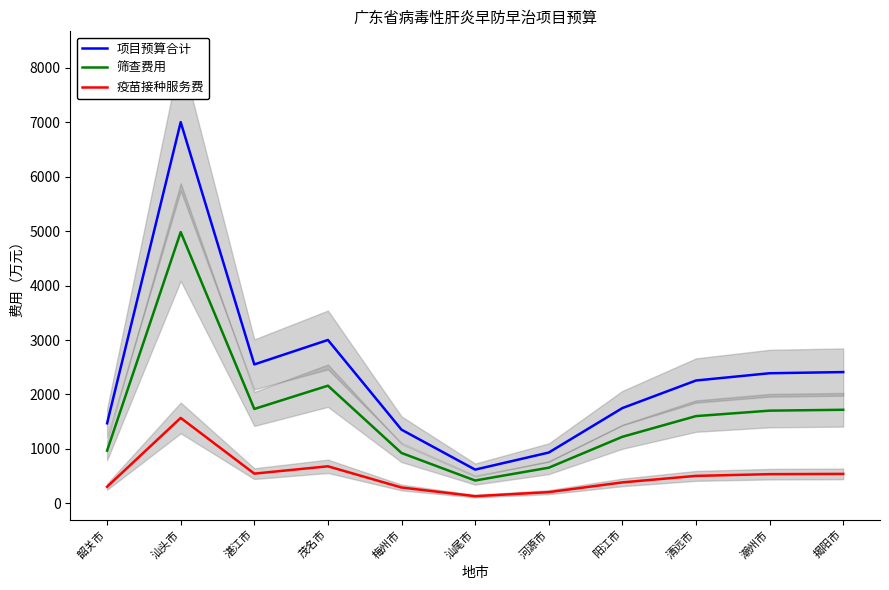

Where is the first local maximum for 疫苗接种服务费?

汕头市